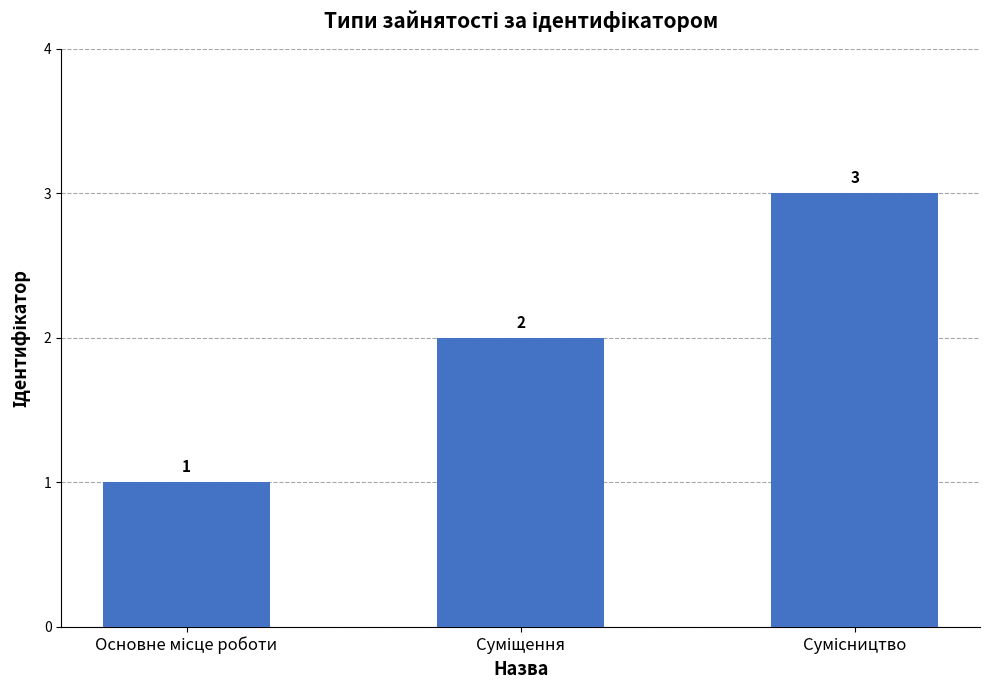

What is the sum of all values?

6